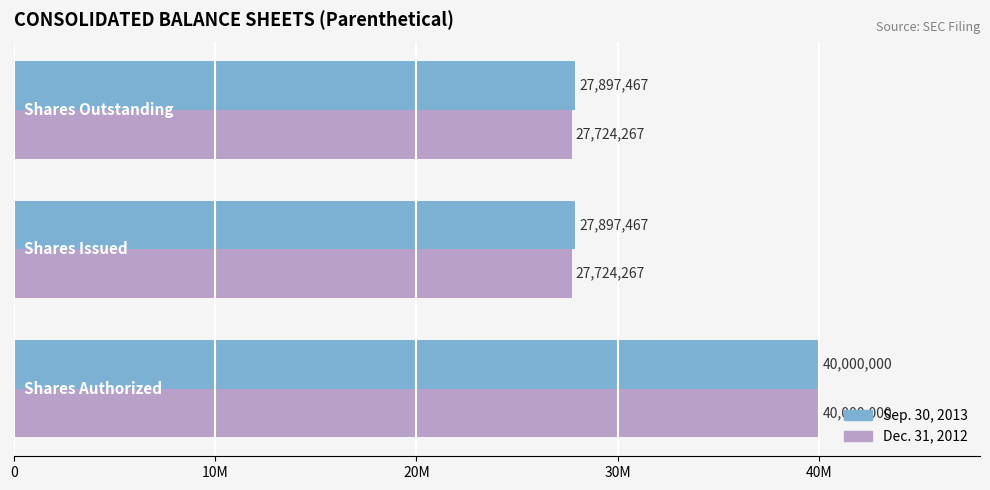

What are all the series names shown in the legend?

Sep. 30, 2013, Dec. 31, 2012